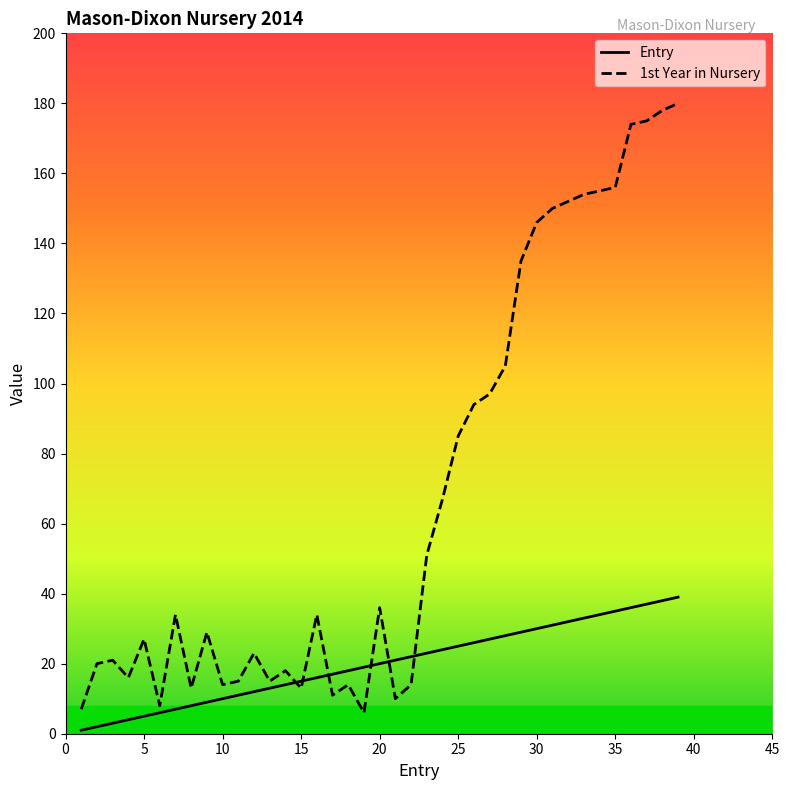

Which series has the widest spread of values?

1st Year in Nursery